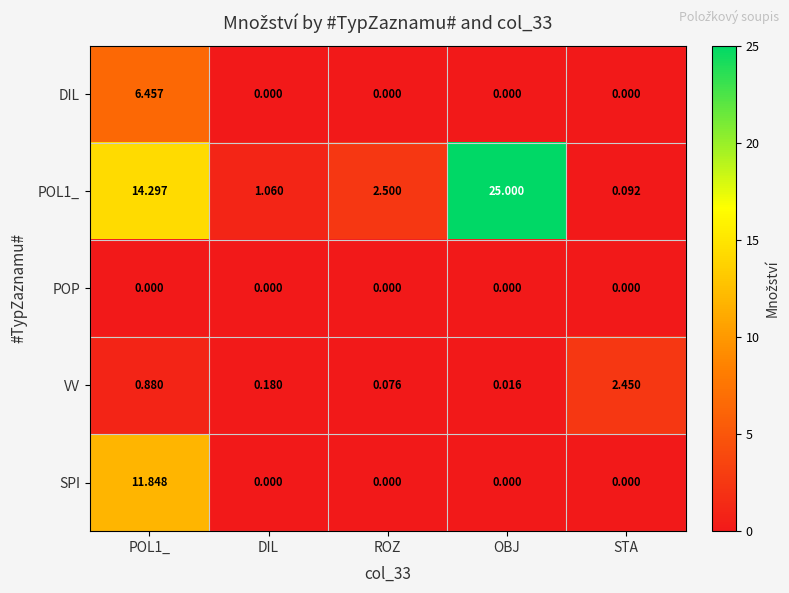

What is the total value across all series at DIL?

1.2